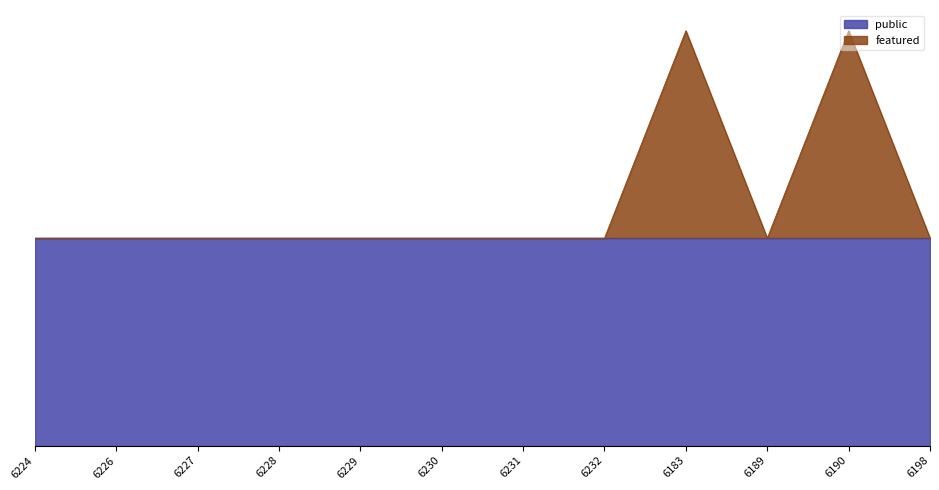

Rank the categories by value from highest to lowest.

6183, 6190, 6224, 6226, 6227, 6228, 6229, 6230, 6231, 6232, 6189, 6198